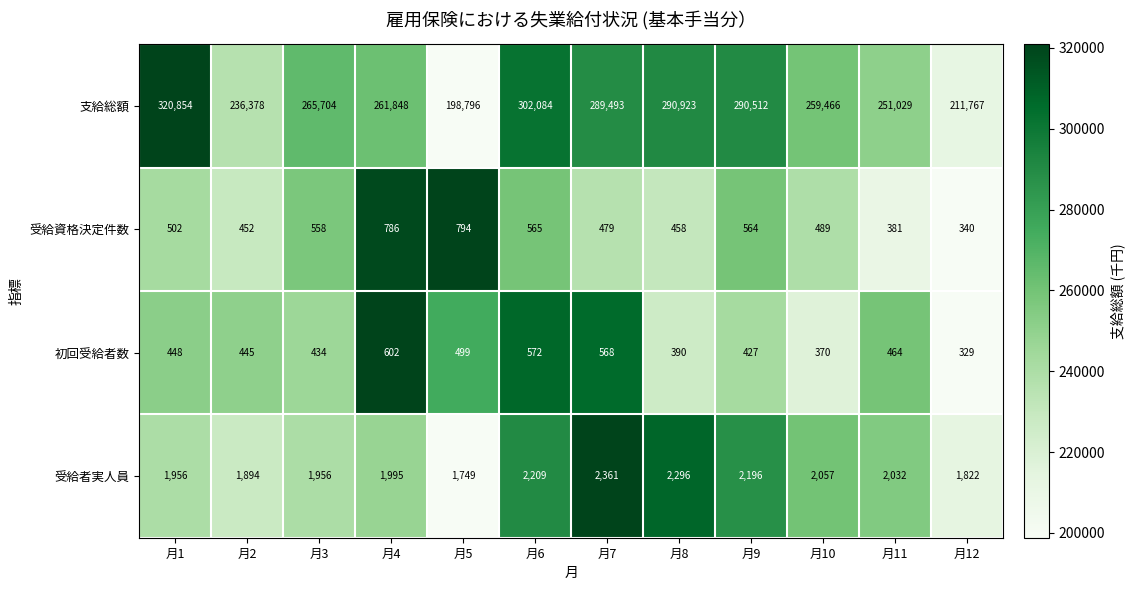

The 受給者実人員 series shows 1749 at 月5. True or false?

True